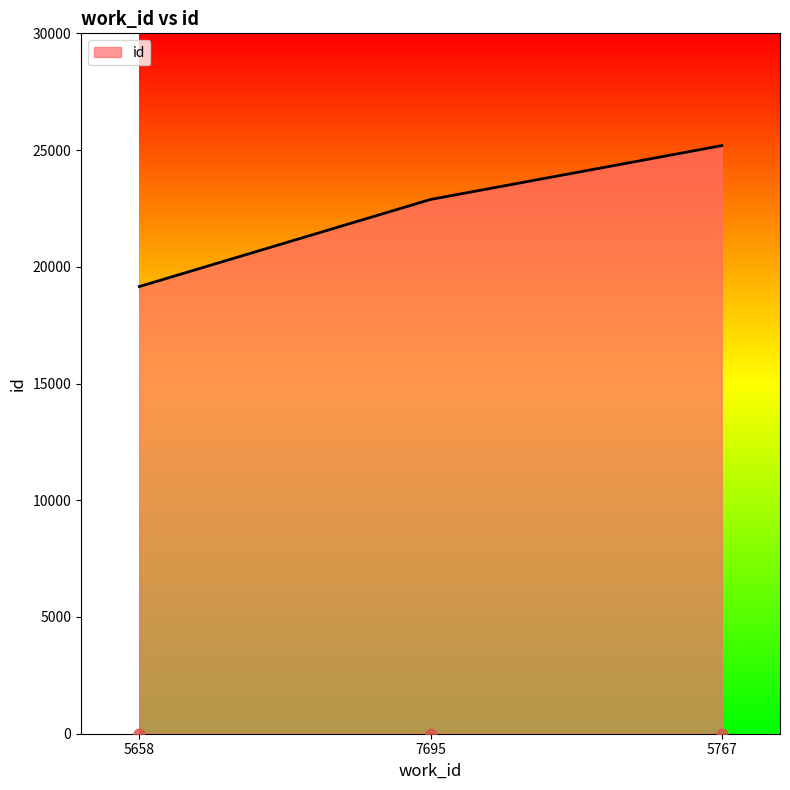

Approximately how many times larger is the value at 5658 compared to 7695?

0.8